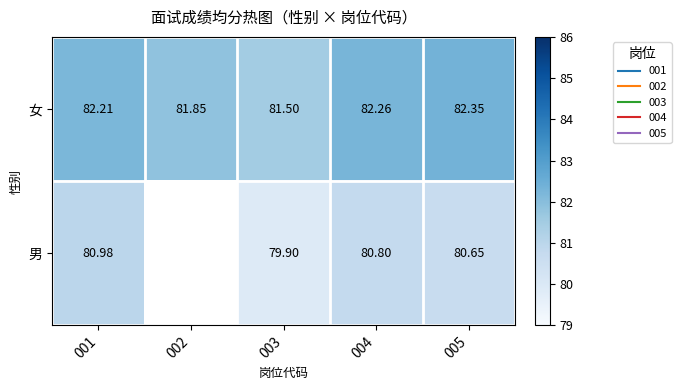

Which series has the widest spread of values?

男